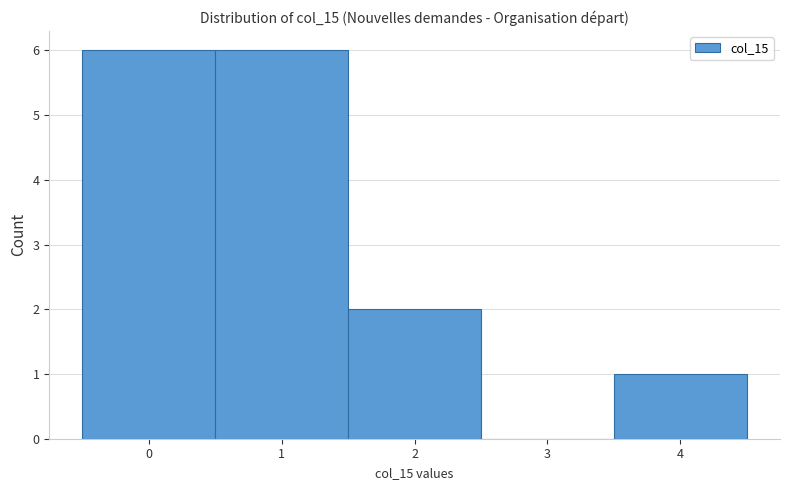

Reading left to right, transcribe this chart: for each bar, give the range it covers on the x-axis and its height. The values are not printed on the chart, so give them approximately, as read against the axis.

-0.5 to 0.5: 6
0.5 to 1.5: 6
1.5 to 2.5: 2
2.5 to 3.5: 0
3.5 to 4.5: 1